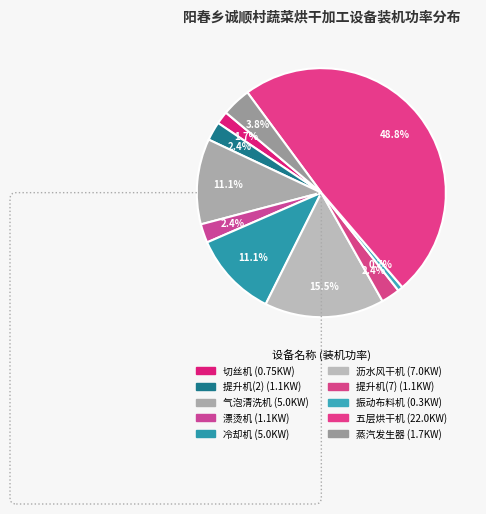

How much of the chart is everything except 蒸汽发生器?

96.2%